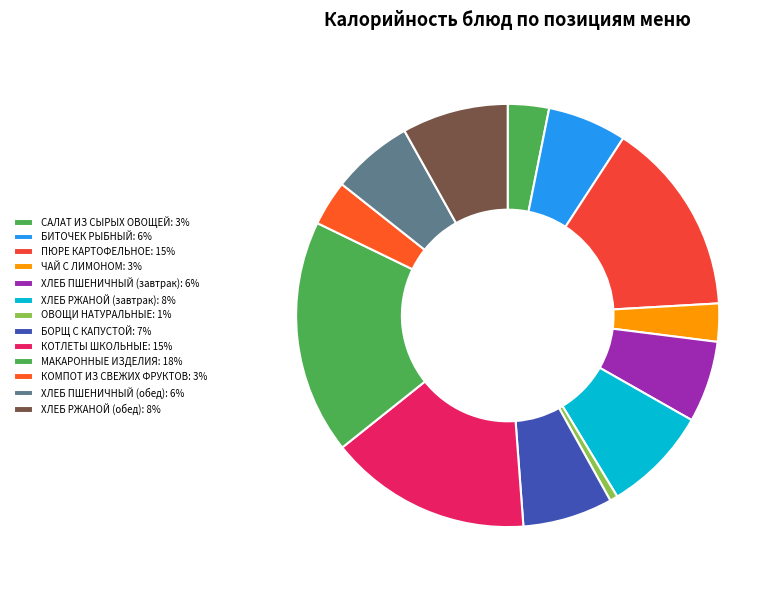

What is the total percentage of ХЛЕБ РЖАНОЙ (завтрак) and БОРЩ С КАПУСТОЙ?

15.0%